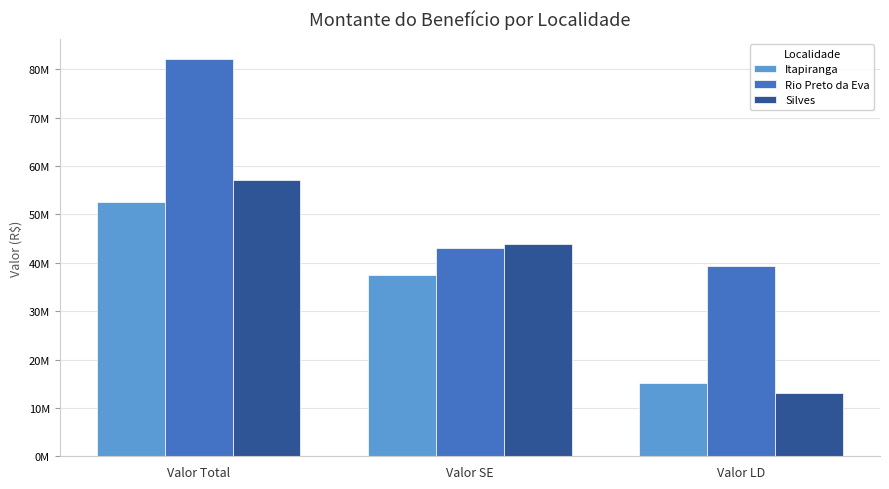

Reading left to right, what are all the values shown in this chart?

Itapiranga: 52628710.6	37567535.9	15061174.8
Rio Preto da Eva: 82211193.4	42965741.1	39245452.3
Silves: 57105364.0	43935357.5	13170006.5